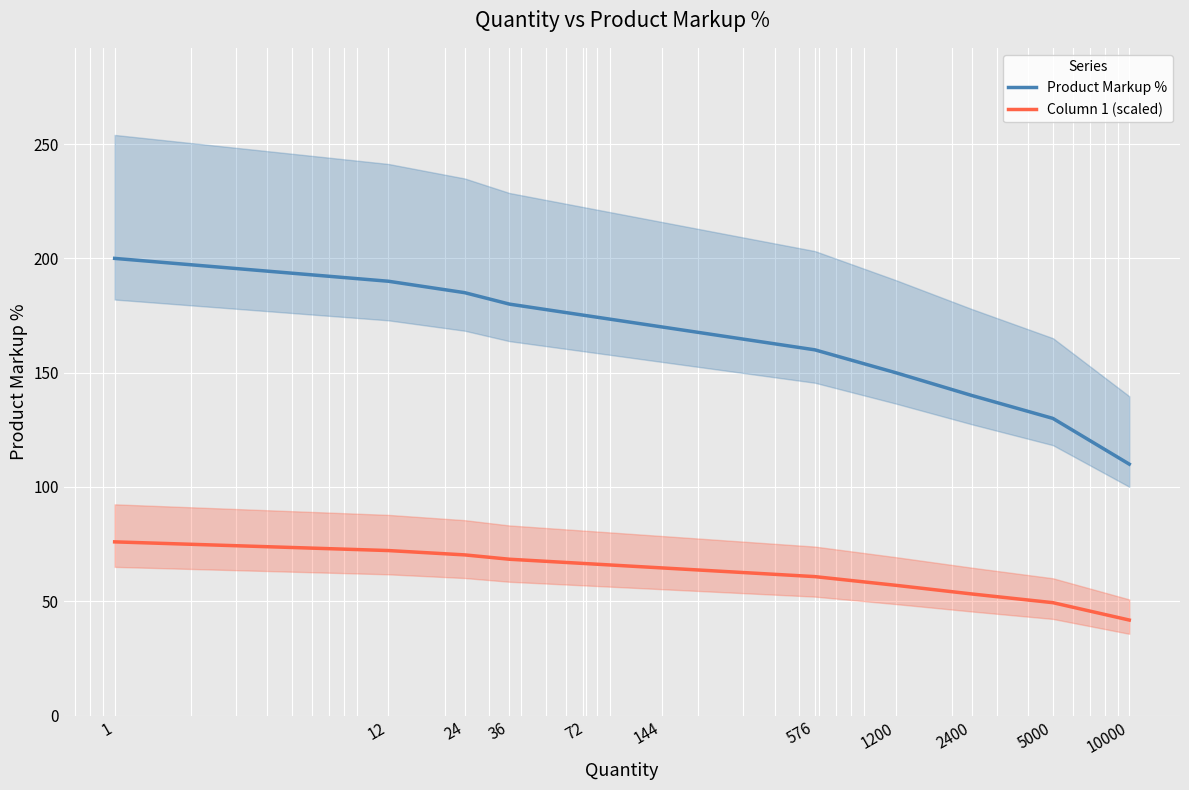

What is the difference between the second highest and second lowest values in the Product Markup % series?

60.0